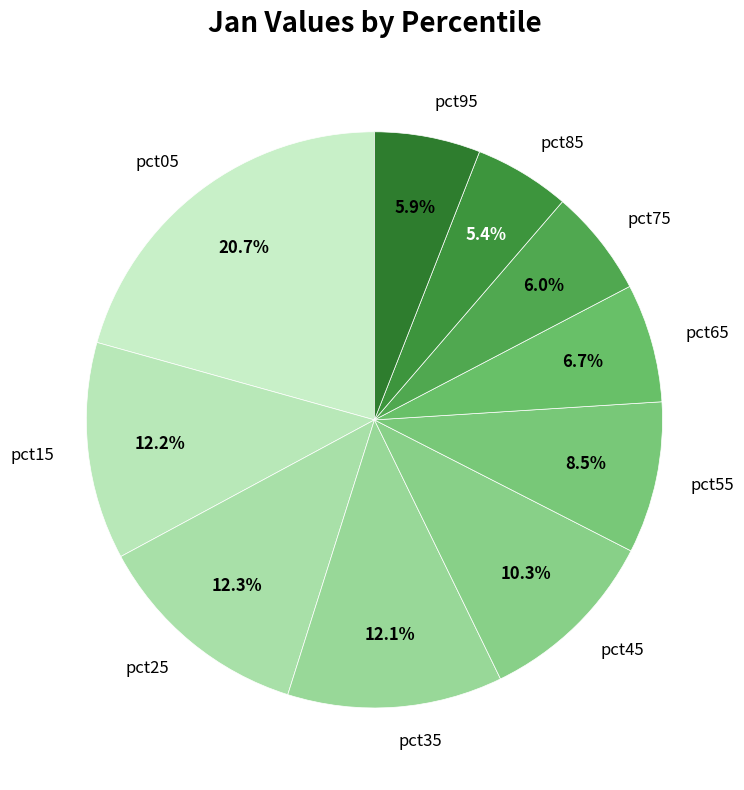

To the nearest percent, what is the combined percentage of pct85 and pct65?

12%